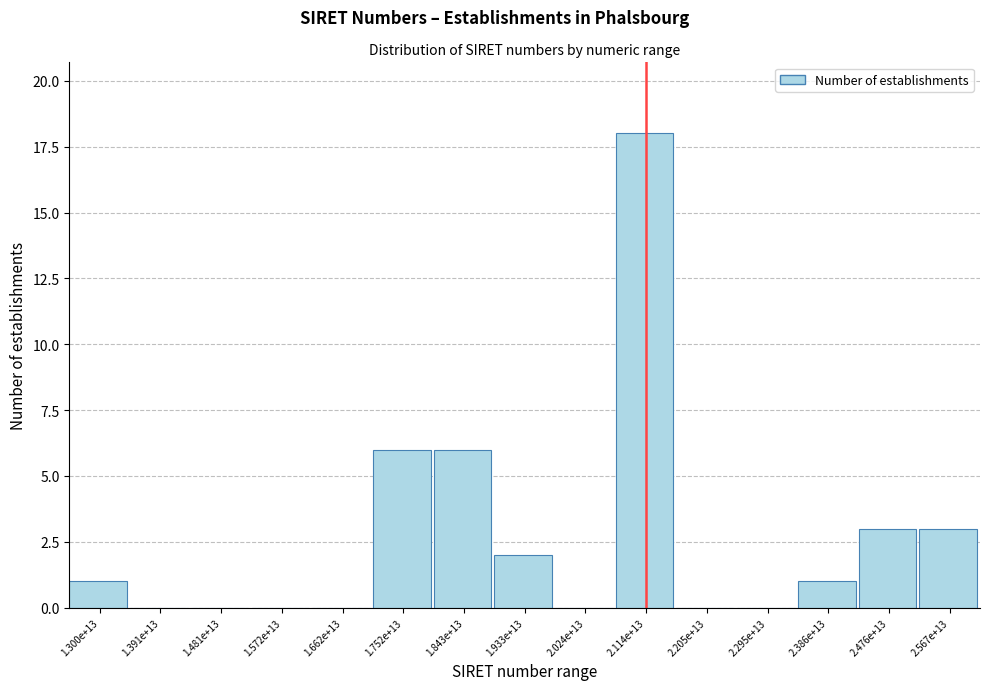

Reading left to right, list all the values displayed in this chart.

1.300e+13=1	1.391e+13=0	1.481e+13=0	1.572e+13=0	1.662e+13=0	1.752e+13=6	1.843e+13=6	1.933e+13=2	2.024e+13=0	2.114e+13=18	2.205e+13=0	2.295e+13=0	2.386e+13=1	2.476e+13=3	2.567e+13=3